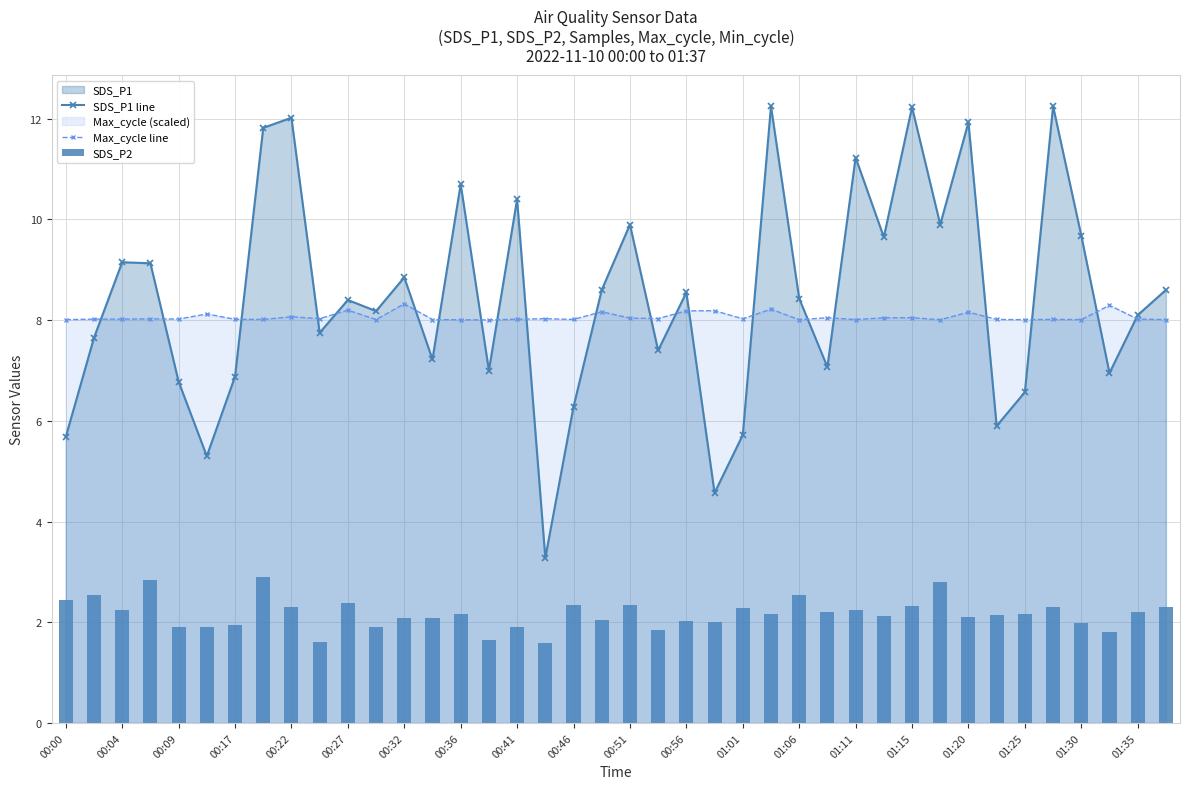

What is the value of the Max_cycle line bar at the 23rd from the left?

8.2